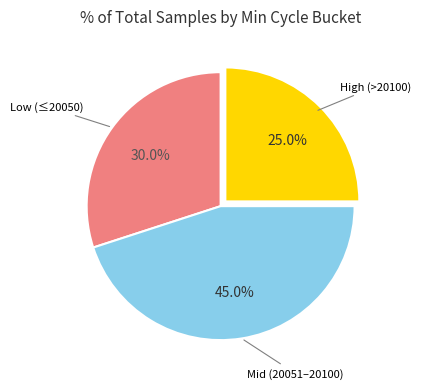

Count the number of slices in the pie.

3